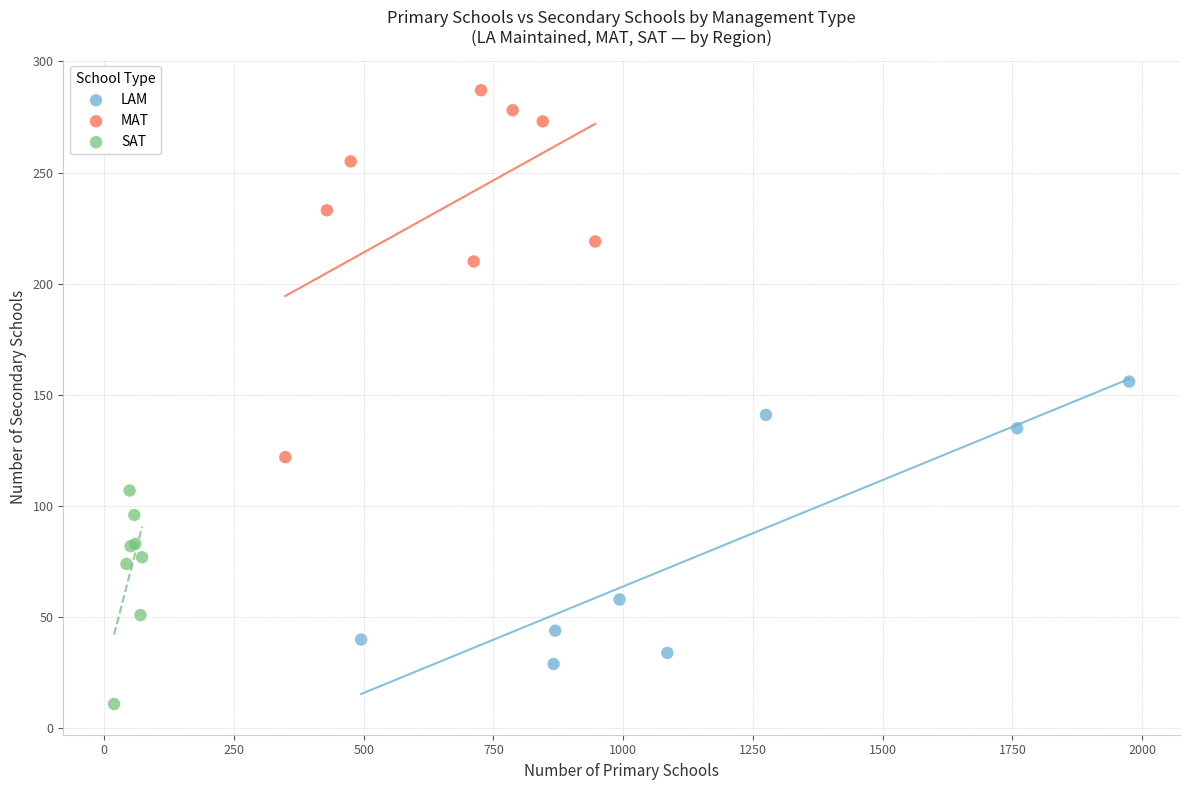

What are all the series names shown in the legend?

LAM, MAT, SAT